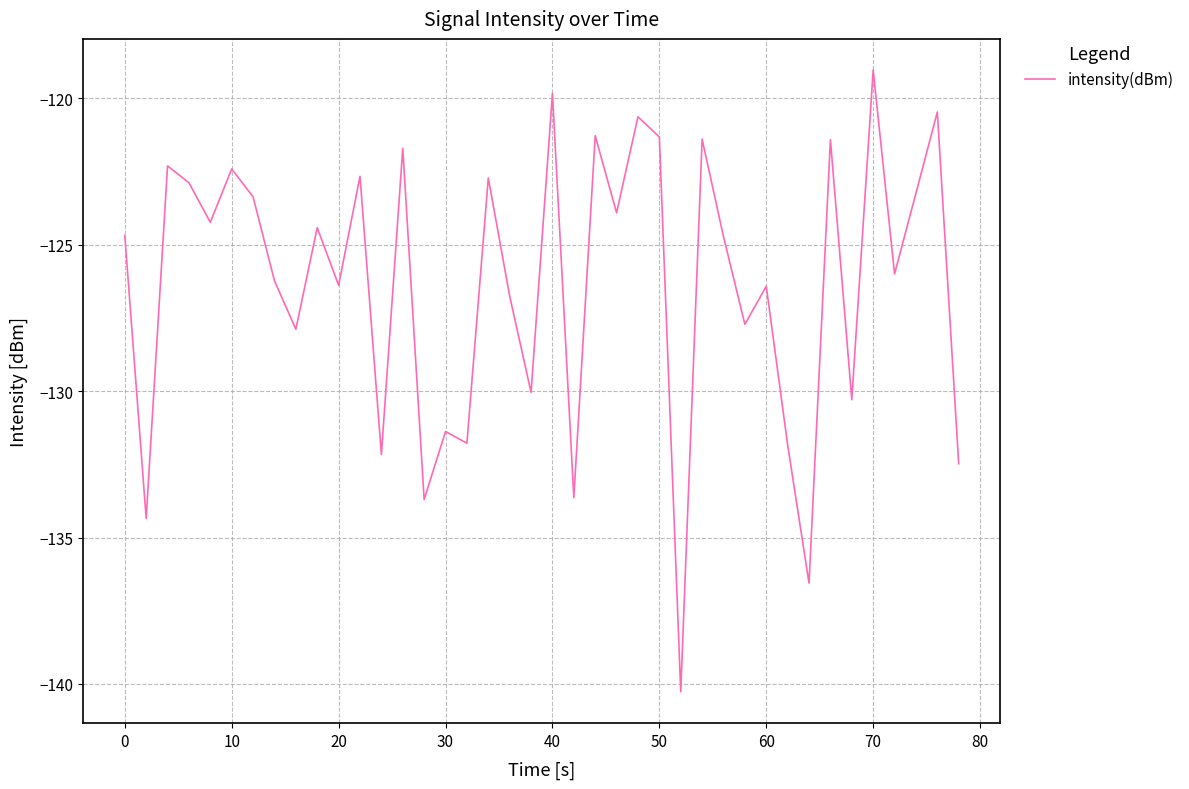

True or false: there are more than 0 points higher than both neighbors.

True